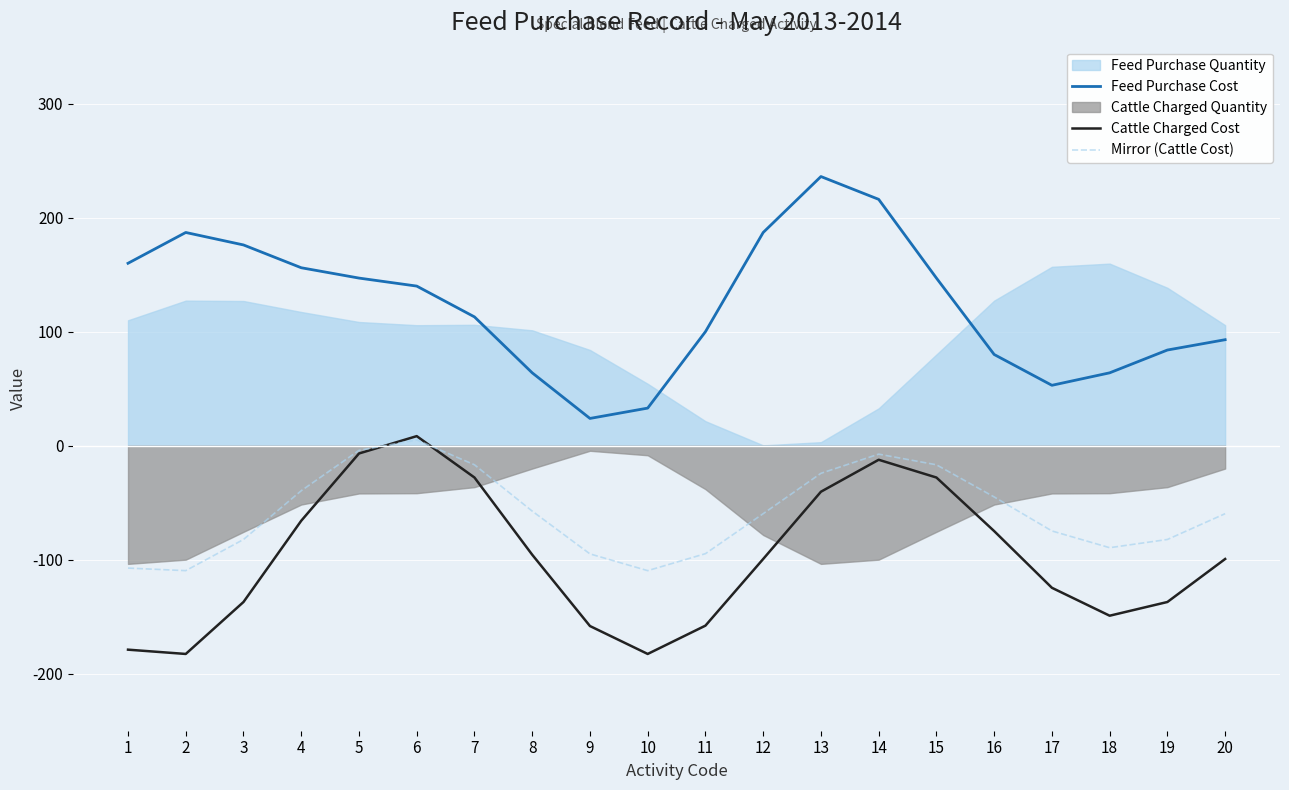

How many data points does each series have?

20